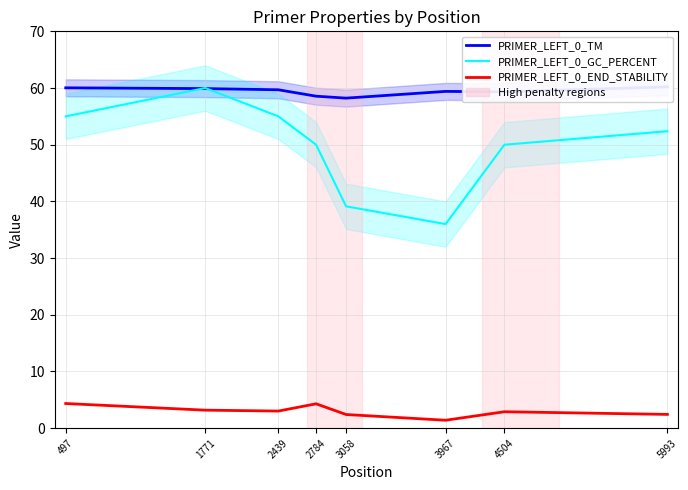

True or false: PRIMER_LEFT_0_TM and PRIMER_LEFT_0_END_STABILITY intersect in this chart.

False